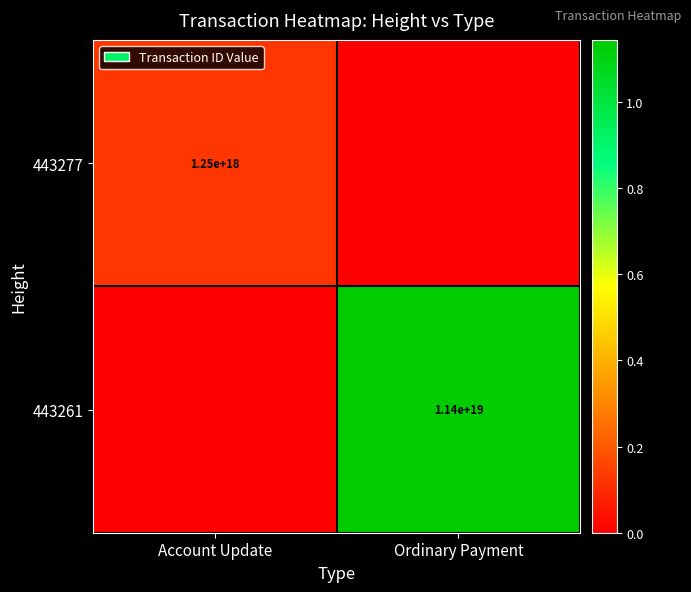

True or false: 443261 has a value of 11400000000000000000 at Ordinary Payment.

True